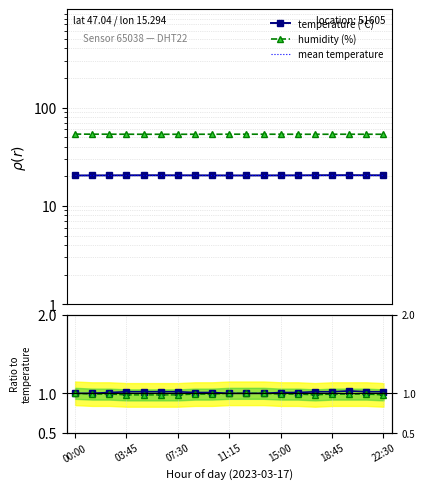

Reading left to right, transcribe all the data shown in this chart.

temperature (°C): 20.4	20.4	20.4	20.5	20.5	20.5	20.5	20.4	20.4	20.4	20.4	20.4	20.4	20.5	20.5	20.5	20.5	20.5	20.5
humidity (%): 53.7	53.6	53.6	53.5	53.5	53.5	53.5	53.5	53.5	53.6	53.6	53.6	53.5	53.5	53.5	53.5	53.5	53.5	53.5
mean temperature: 20.5	20.5	20.5	20.5	20.5	20.5	20.5	20.5	20.5	20.5	20.5	20.5	20.5	20.5	20.5	20.5	20.5	20.5	20.5
temperature ratio: 1.0	1.0	1.0	1.0	1.0	1.0	1.0	1.0	1.0	1.0	1.0	1.0	1.0	1.0	1.0	1.0	1.0	1.0	1.0
humidity ratio: 1.0	1.0	1.0	1.0	1.0	1.0	1.0	1.0	1.0	1.0	1.0	1.0	1.0	1.0	1.0	1.0	1.0	1.0	1.0